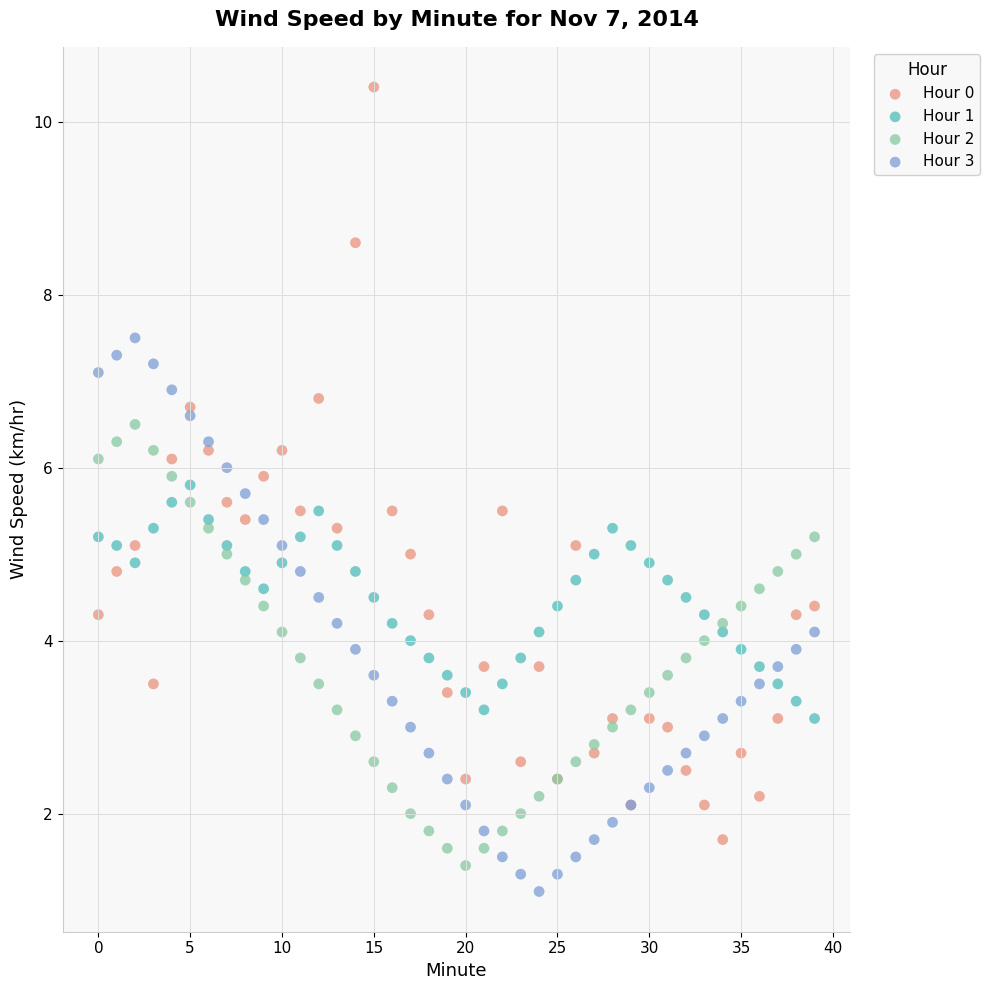

Which series contains the highest Y value?

Hour 0